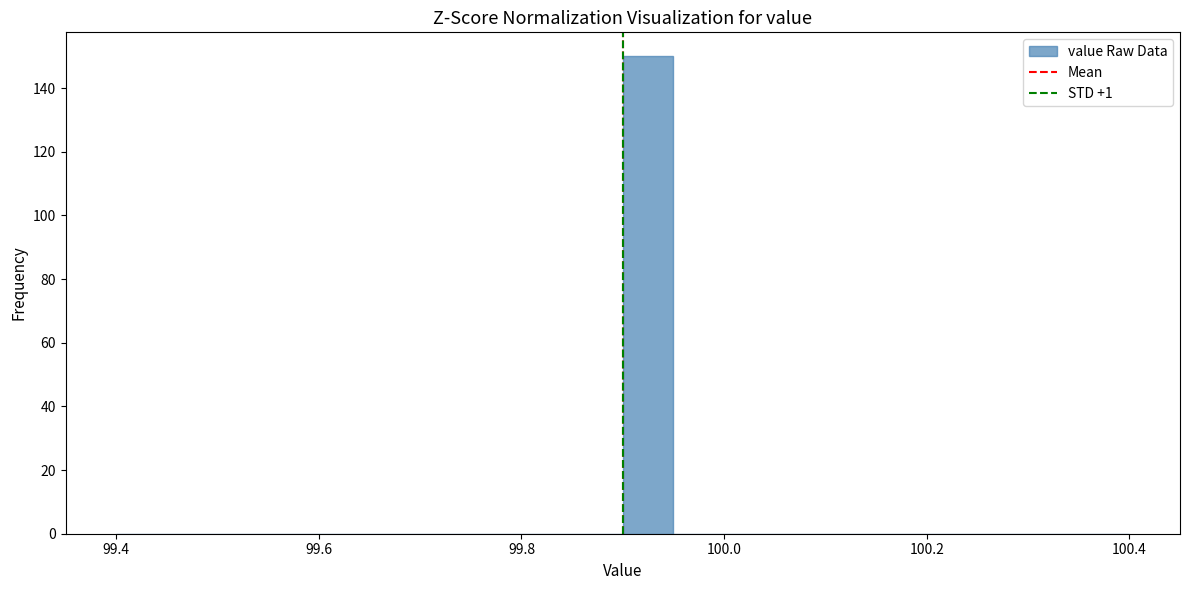

Read against the x-axis, roughly where is the centre of the tallest bar?

99.92